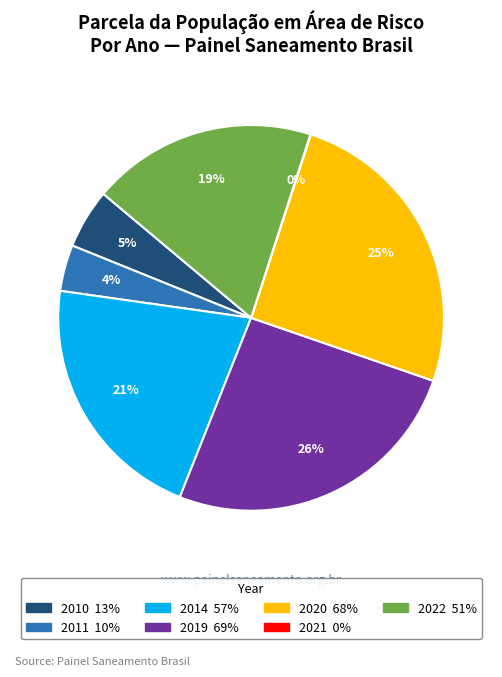

To the nearest percent, what percentage of the pie is 2011?

4%